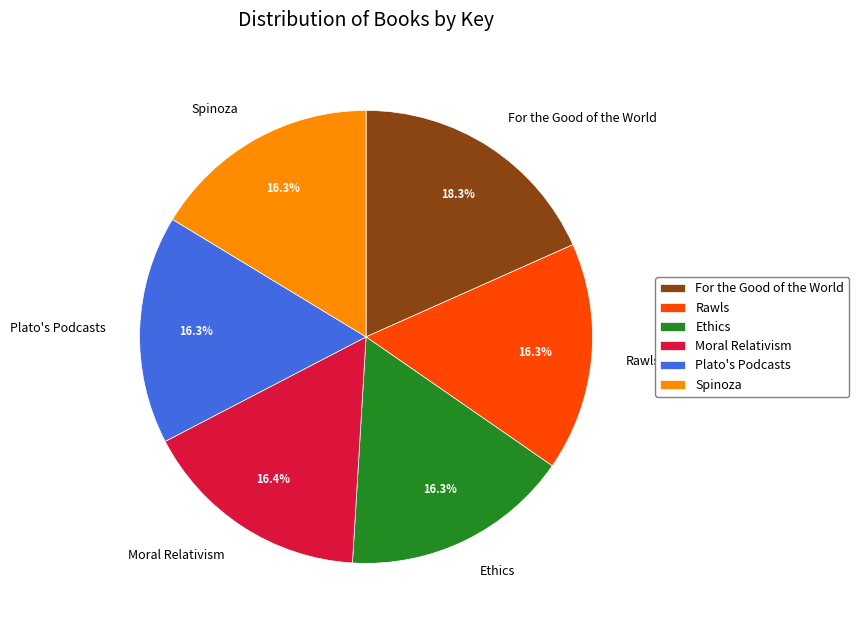

True or false: Plato's Podcasts accounts for 16% of the total.

True